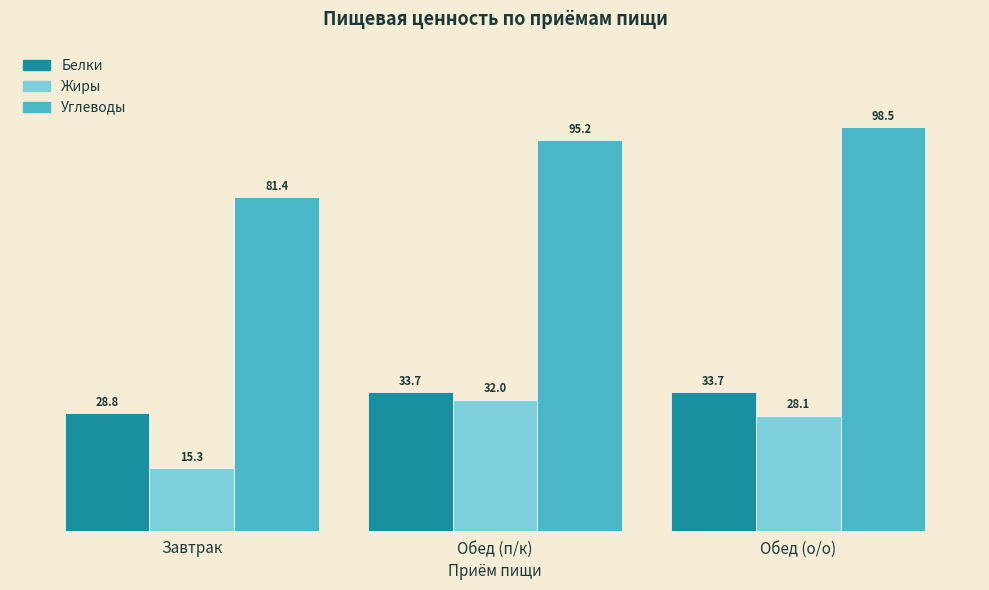

At which label does Углеводы reach its minimum?

Завтрак